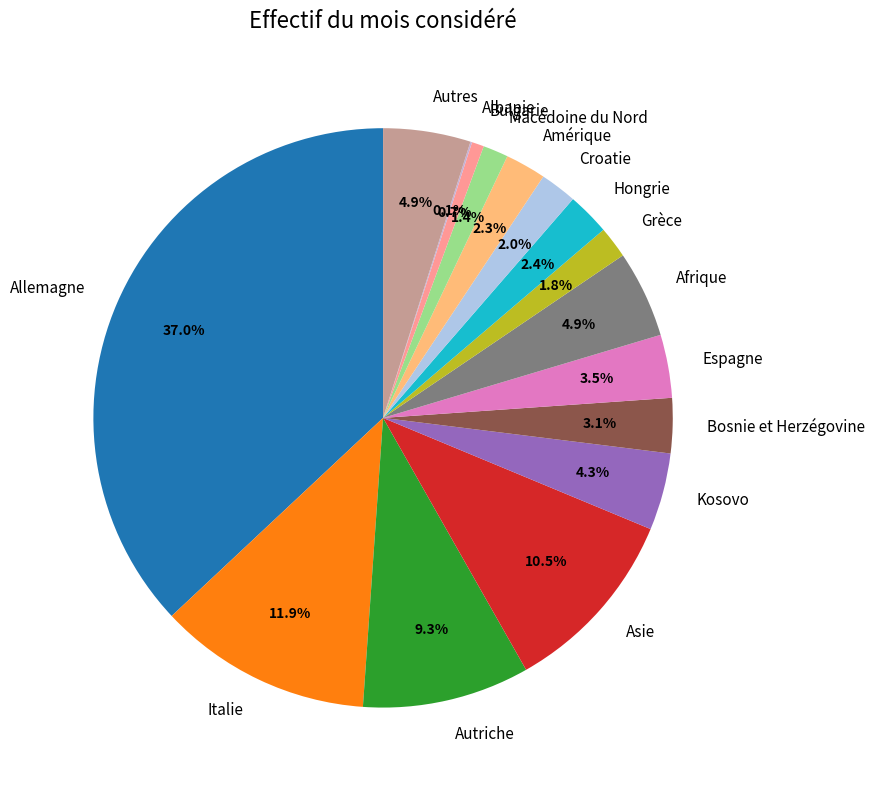

Does any single category account for the majority?

No